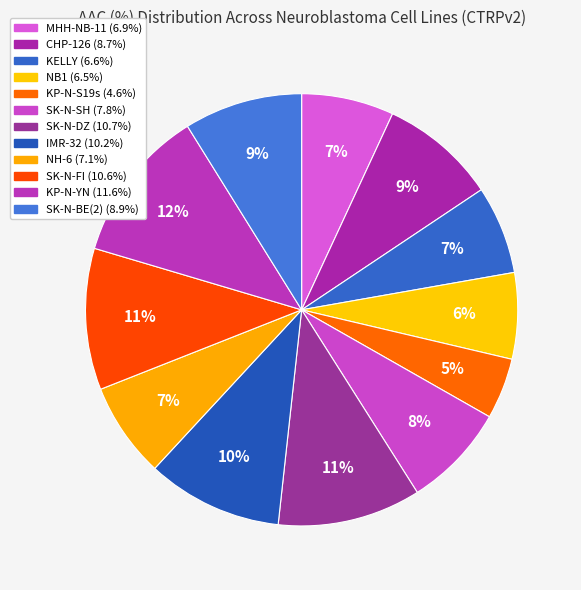

To the nearest percent, what portion does CHP-126 represent?

9%